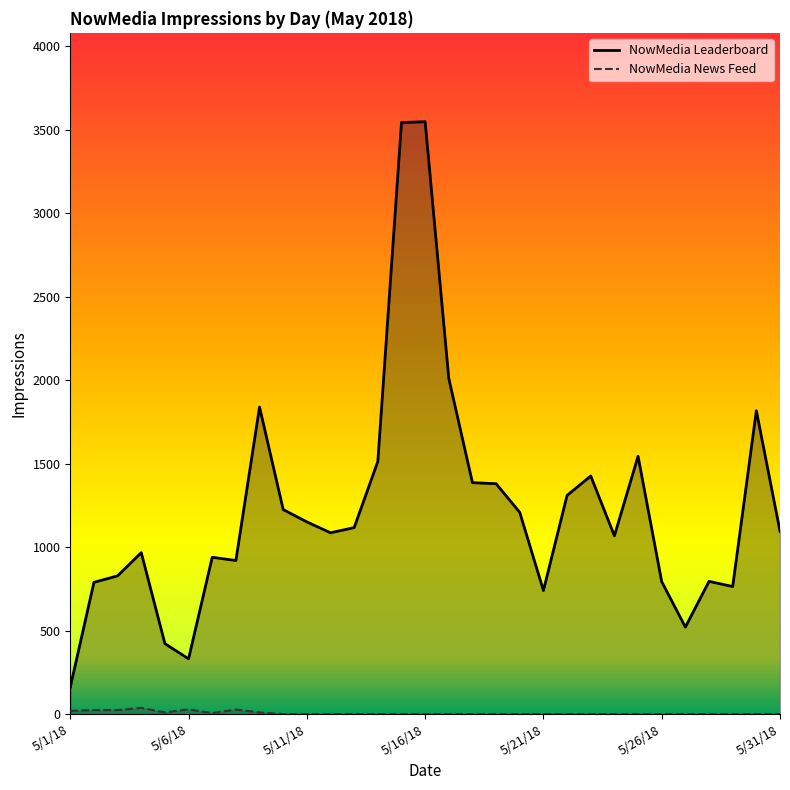

True or false: NowMedia Leaderboard has more than 0 points higher than both neighbors.

True